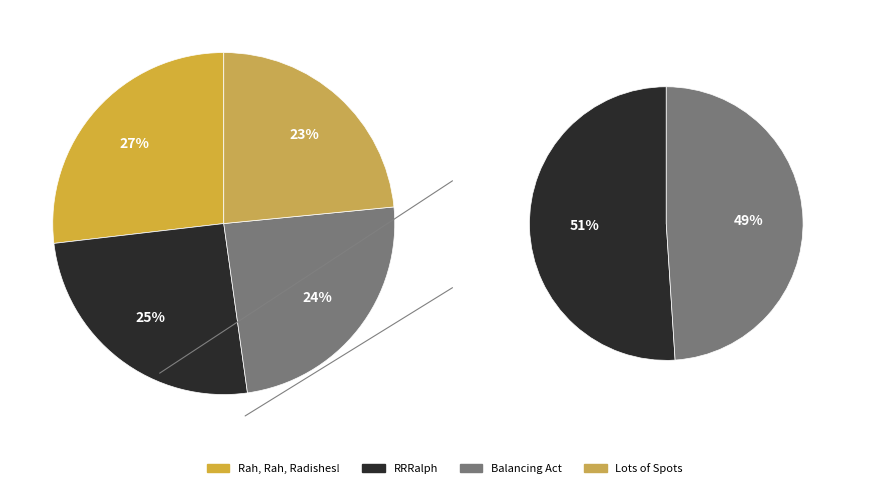

Combined, what portion of the pie is Lots of Spots and RRRalph?

48.8%